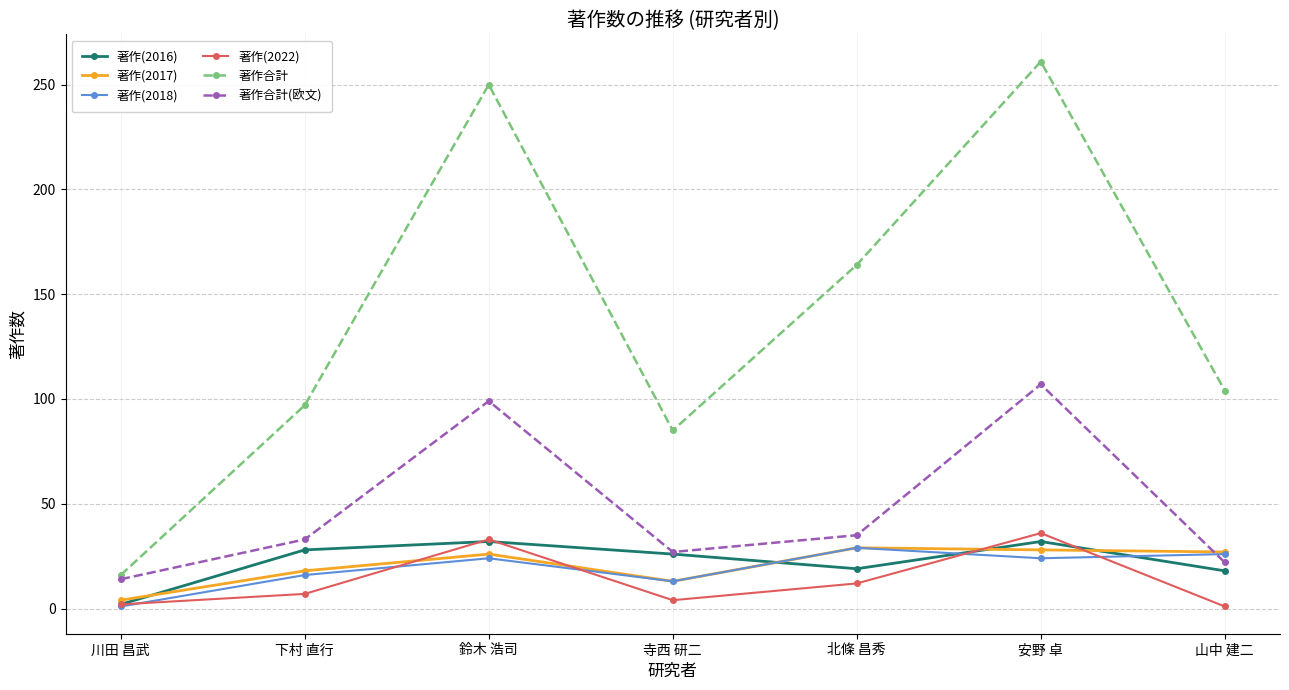

Which series has the widest spread of values?

著作合計